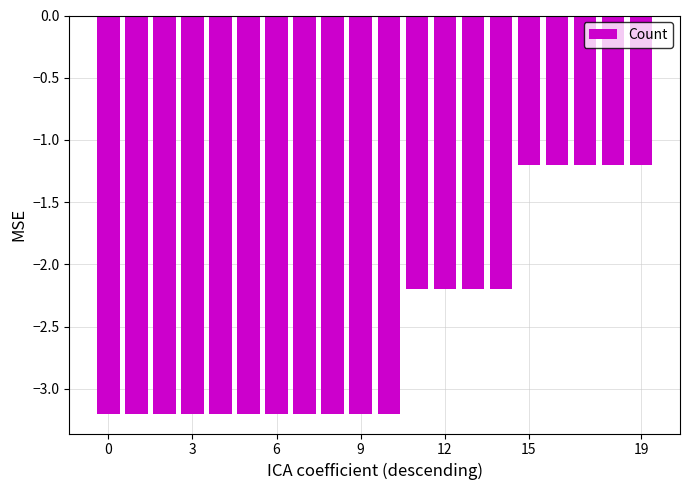

What is the difference between the second highest and second lowest values?

2.0